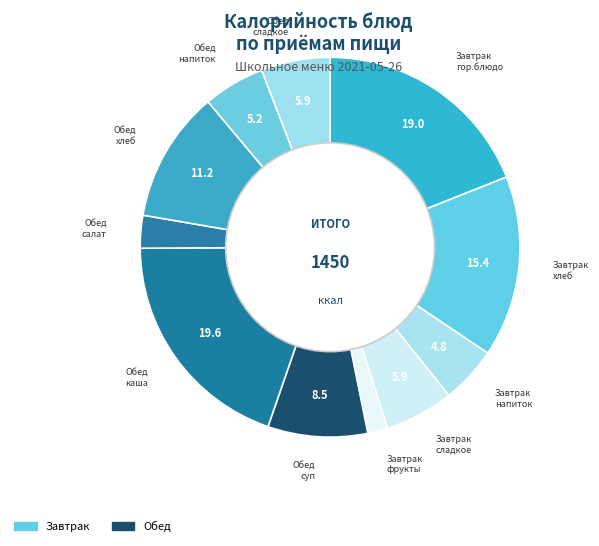

To the nearest percent, what is the average slice percentage?

9%